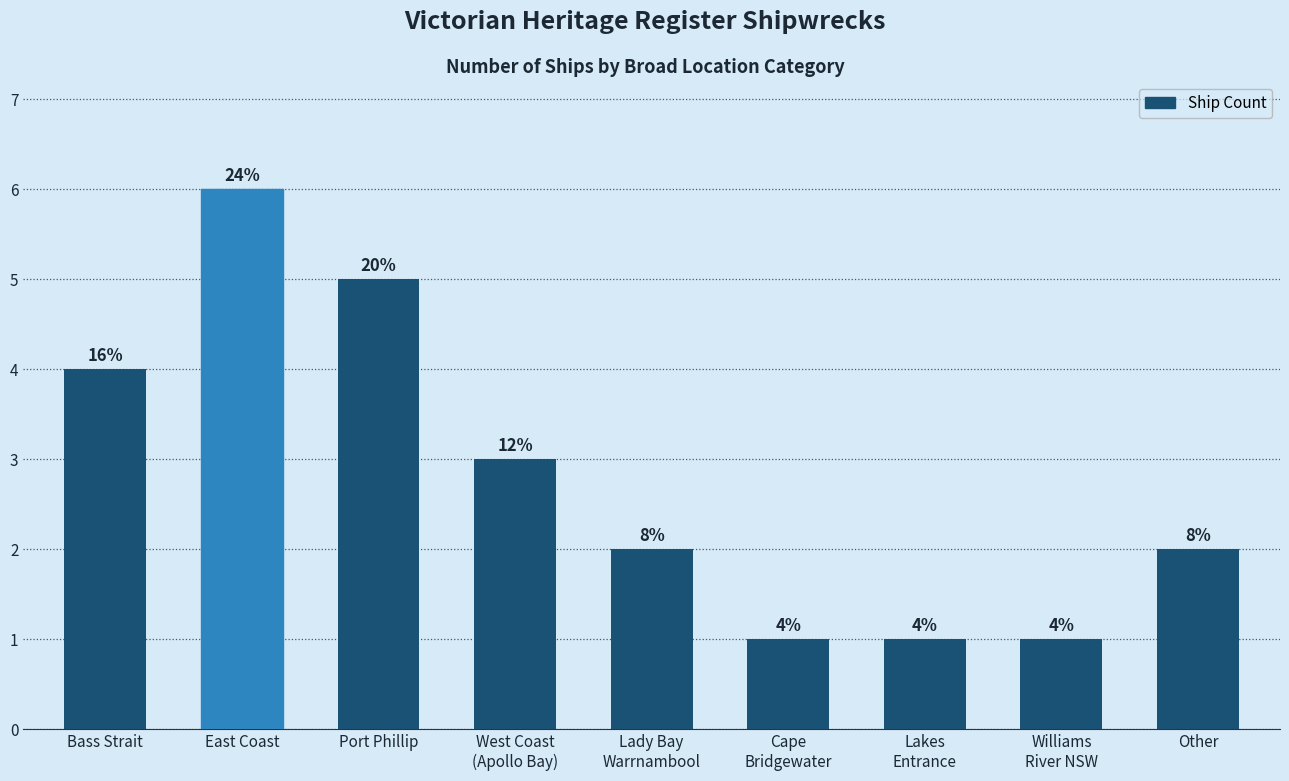

Between West Coast
(Apollo Bay) and Cape
Bridgewater, which is larger?

West Coast
(Apollo Bay)